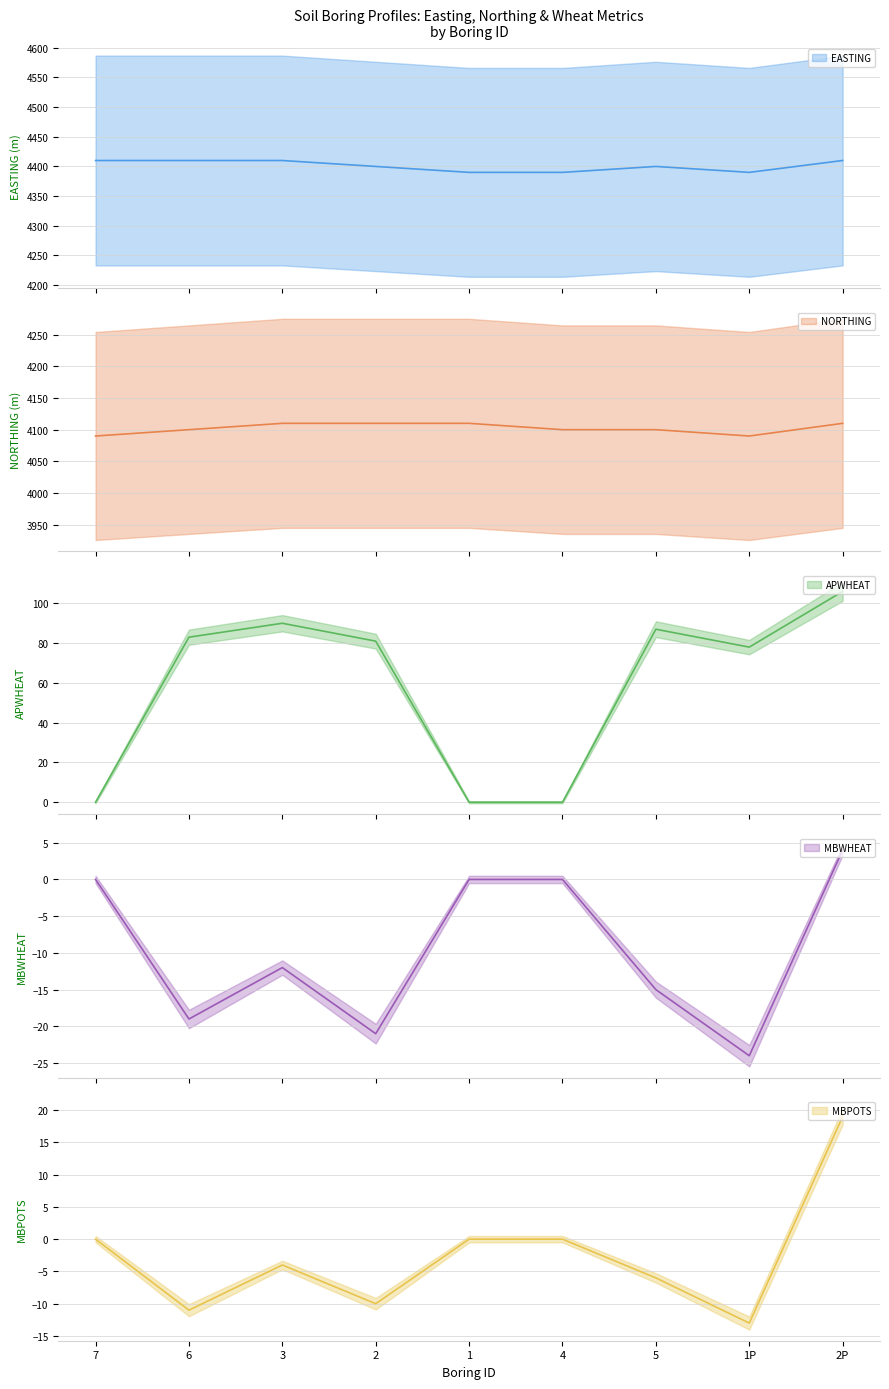

Reading left to right, transcribe all the data shown in this chart.

easting: 4410	4410	4410	4400	4390	4390	4400	4390	4410
northing: 4090	4100	4110	4110	4110	4100	4100	4090	4110
apwheat: 0	83	90	81	0	0	87	78	106
mbwheat: 0	-19	-12	-21	0	0	-15	-24	4
mbpots: 0	-11	-4	-10	0	0	-6	-13	19